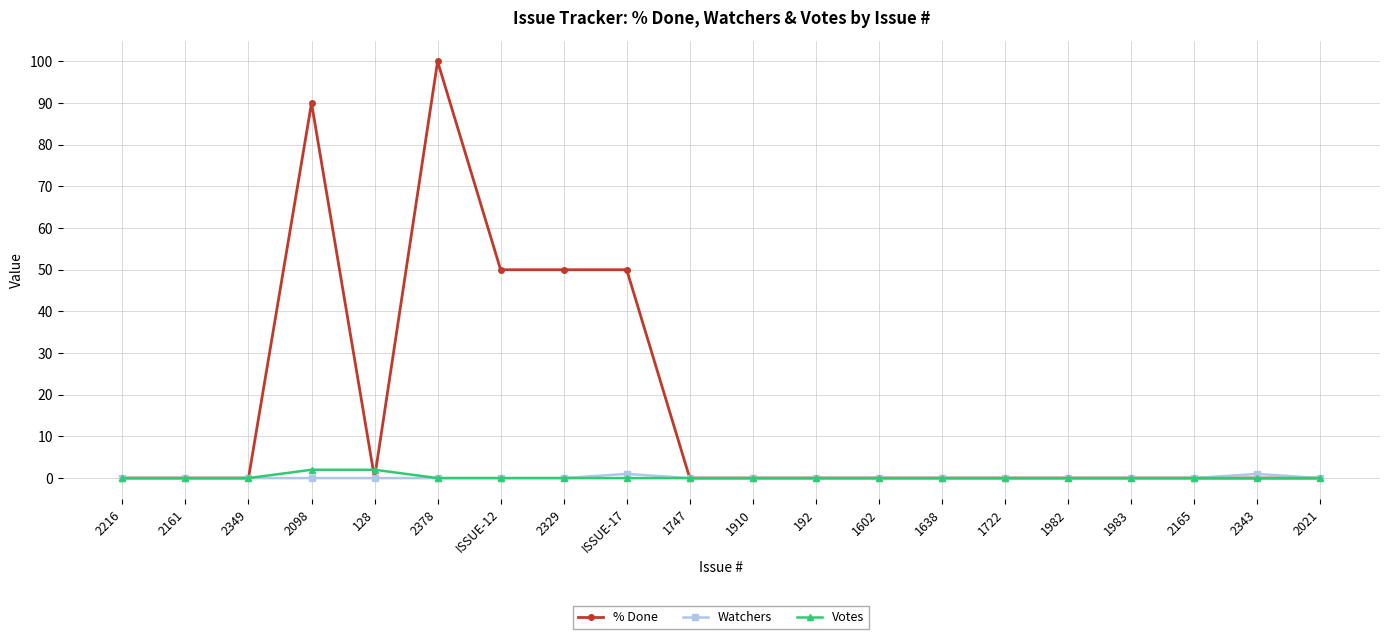

At how many categories does at least one series exceed 6?

5